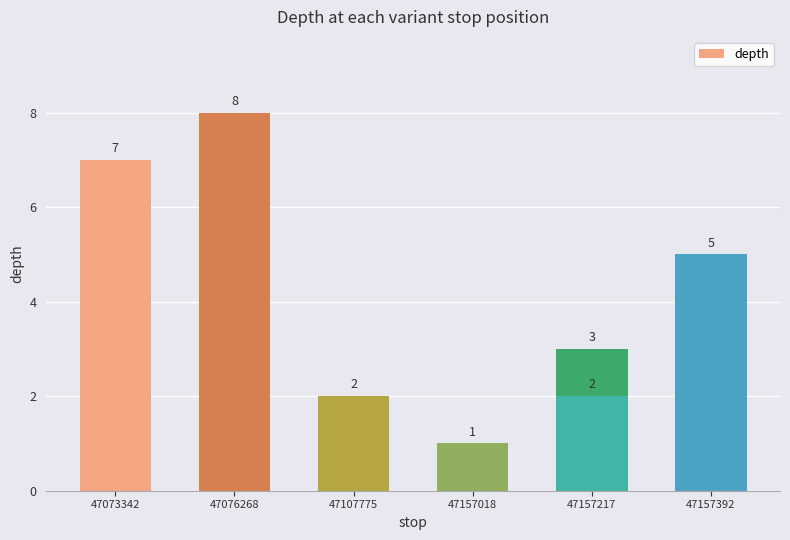

At which label does the data first exceed 3?

47073342